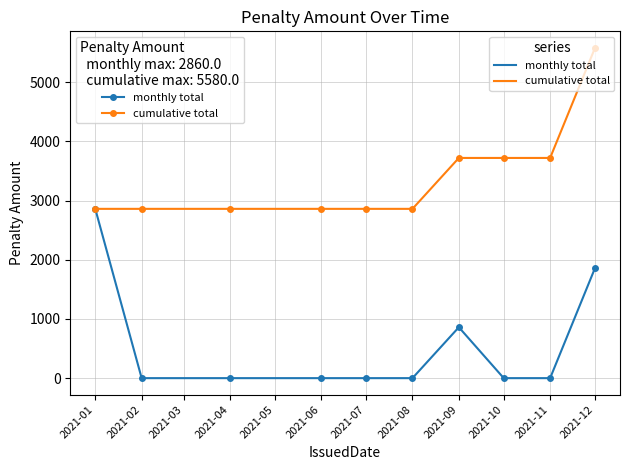

How many lines are shown in the chart?

2